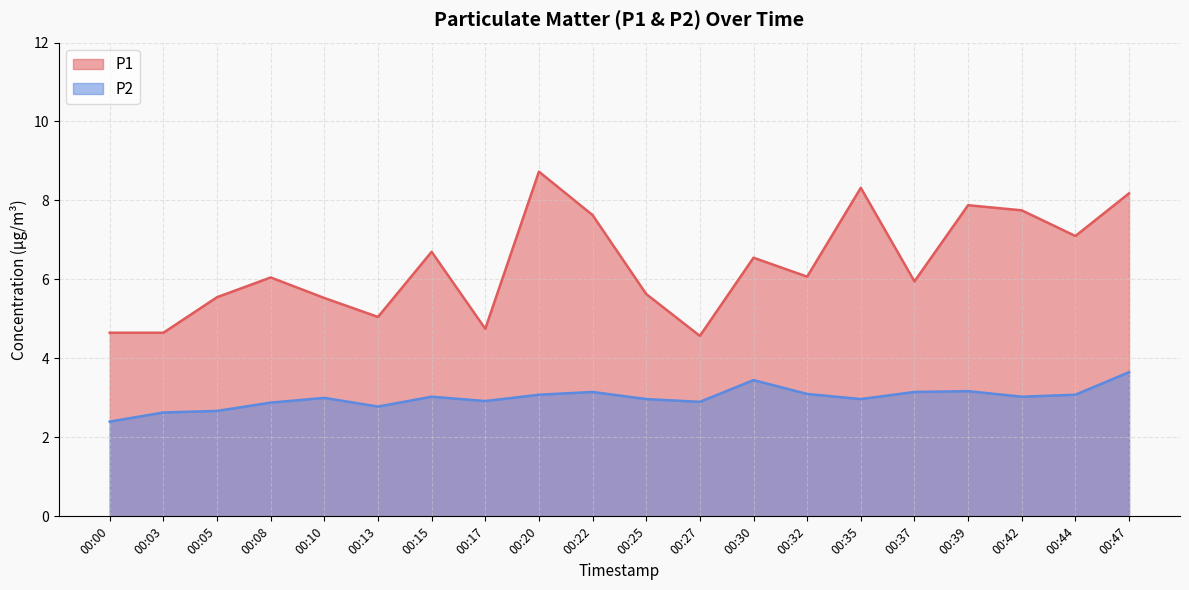

What is the minimum value shown in the chart?

2.4